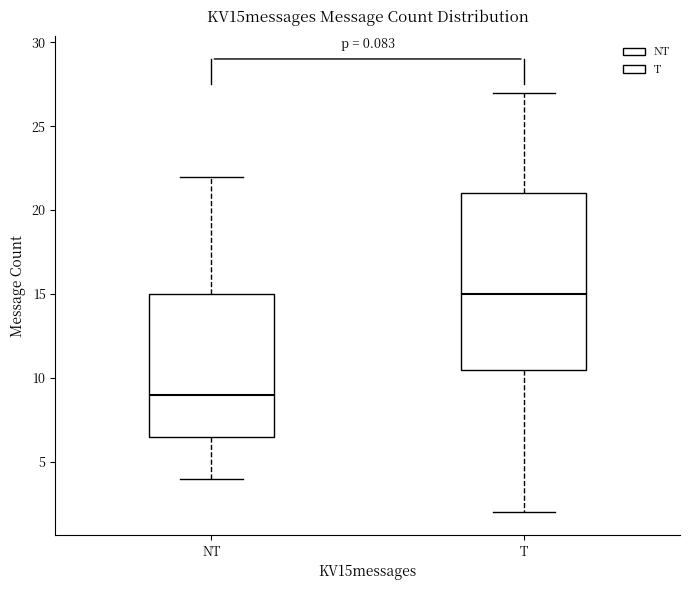

Where does the lower whisker of the box for T end on the y-axis? The values are not printed on the chart, so give them approximately, as read against the axis.

2.0